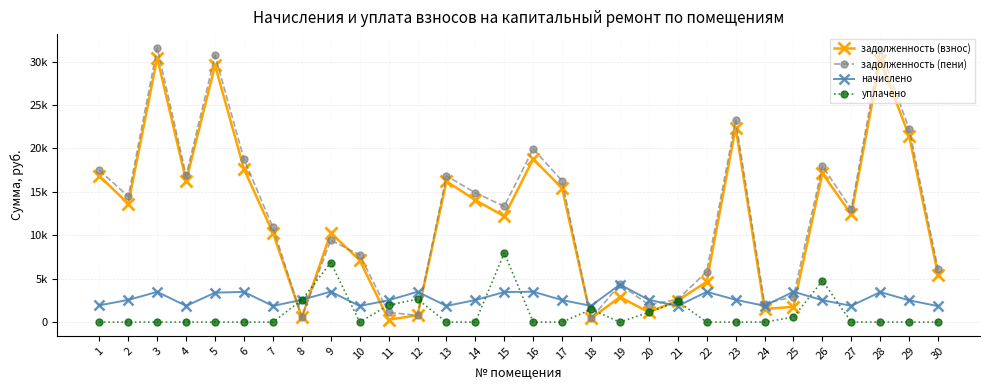

At which category does задолженность (пени) reach its first local peak?

3